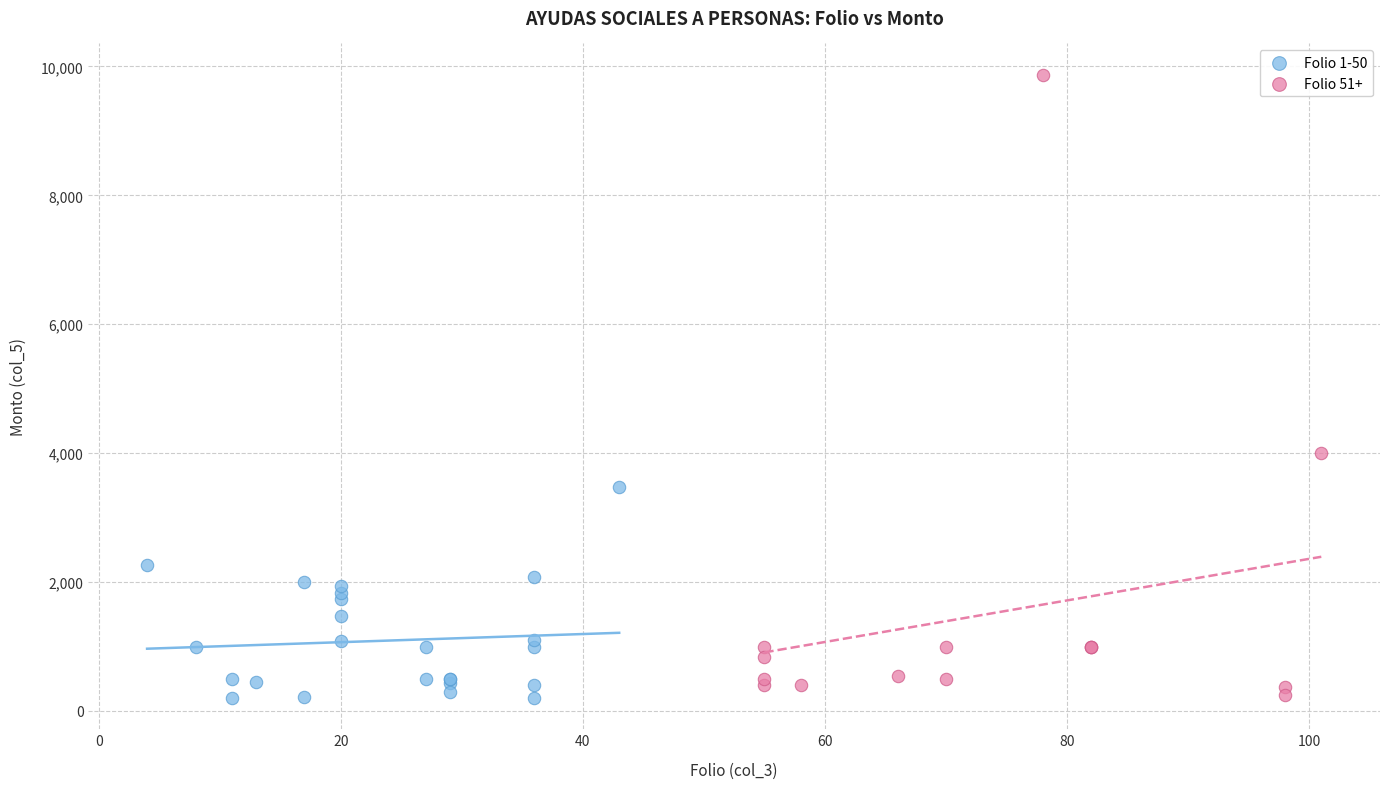

Which series has the widest spread of Y values?

Folio 51+